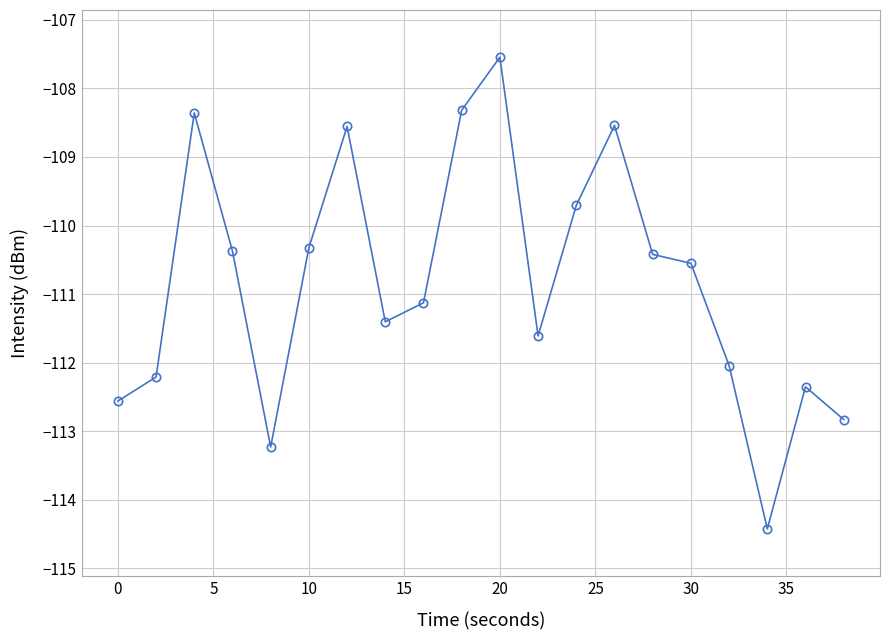

Does the chart have visible grid lines?

Yes